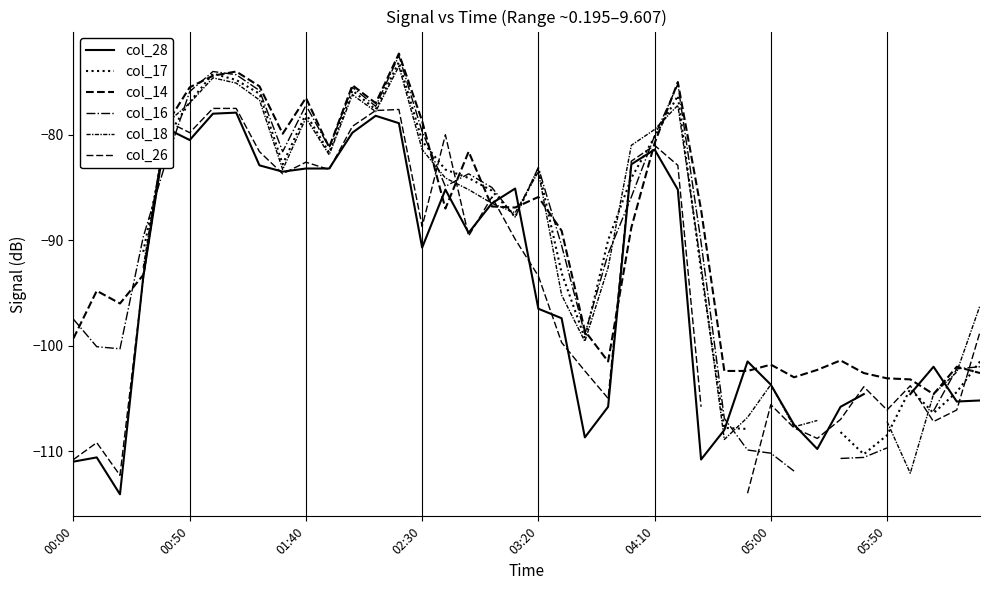

Which series changed the most between 05:00 and 38?

col_17